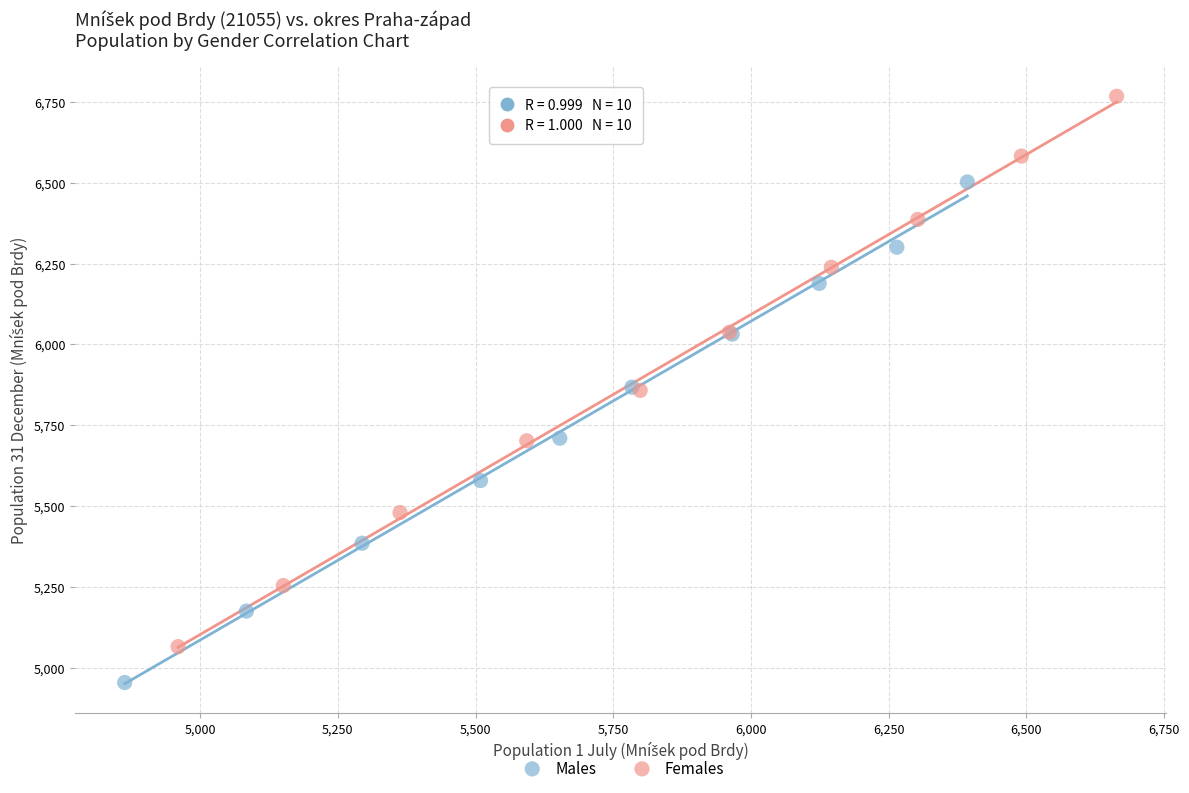

What are all the series names shown in the legend?

Males, Females